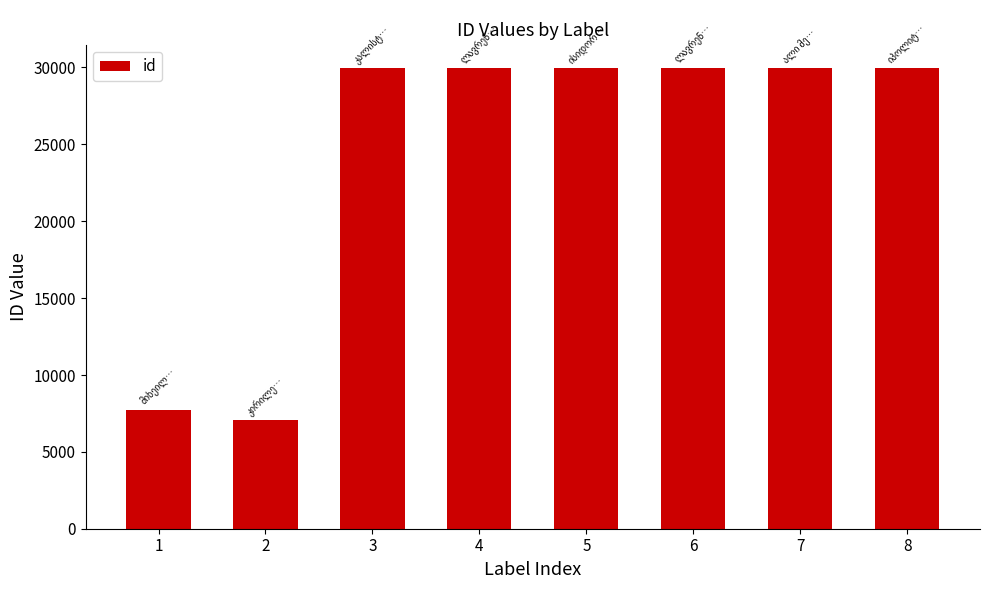

What is the ratio of the value at 6 to the value at 1?

3.9